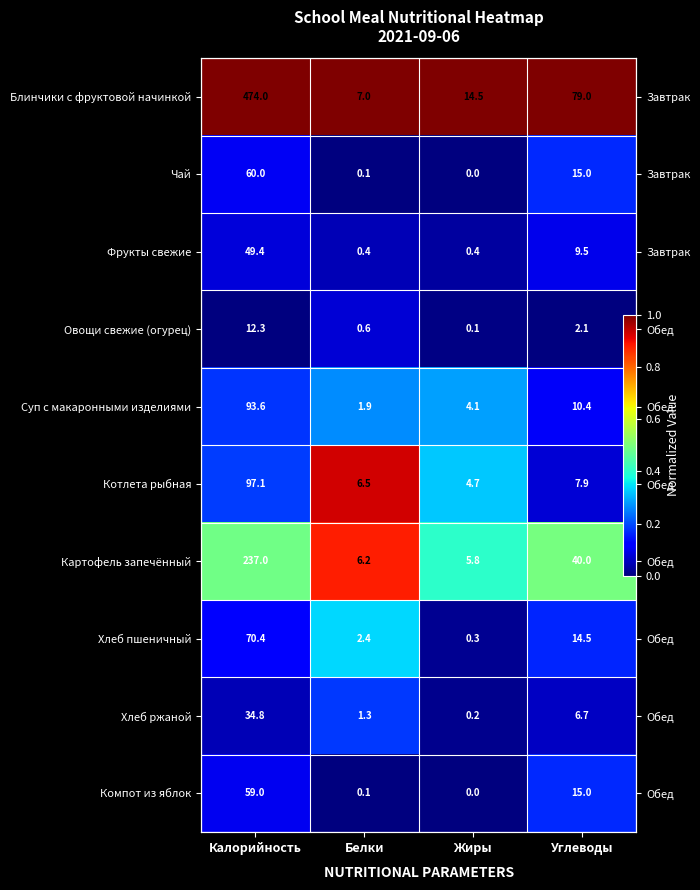

Is it true that Чай equals 0.3 at Углеводы?

False